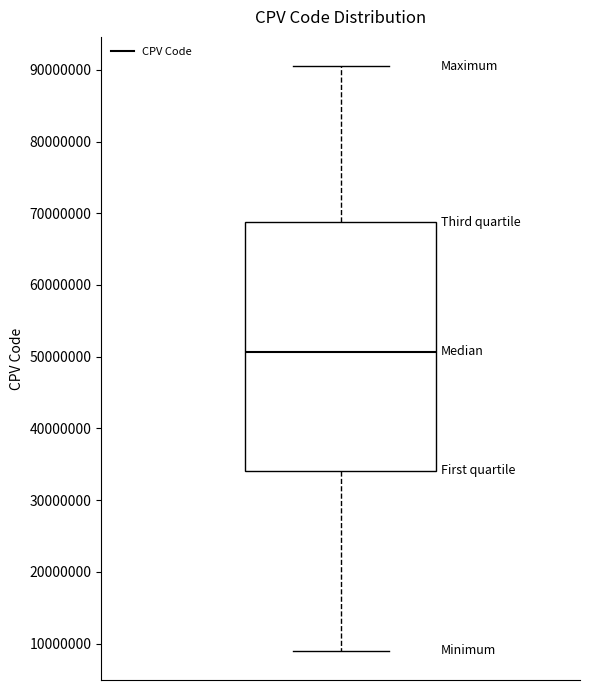

Read this box plot against the y-axis: the position of the median line, the range covered by the box, and the ends of both whiskers. The values are not printed on the chart, so give them approximately, as read against the axis.

median 51000000, box 34000000 to 69000000, whiskers 9000000 to 91000000